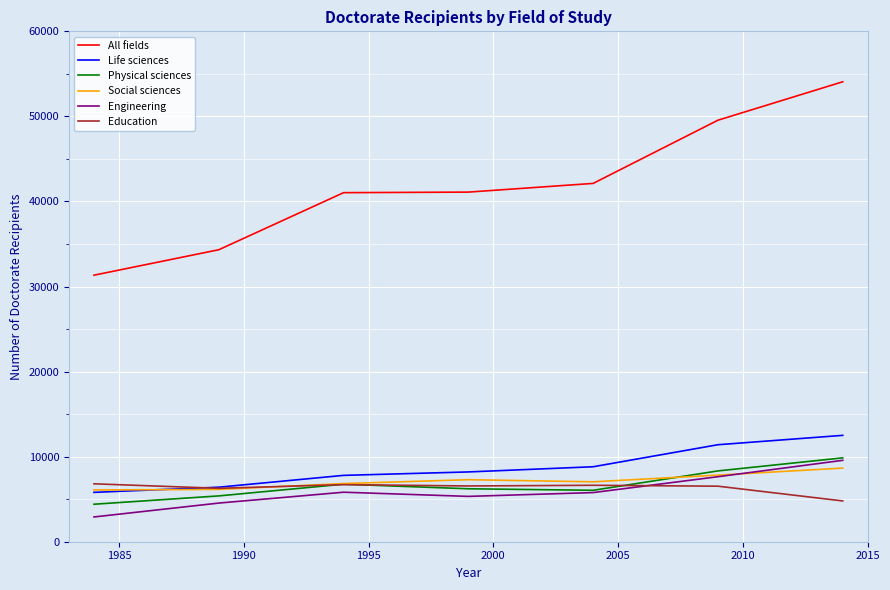

What is the maximum value shown in the chart?

54070